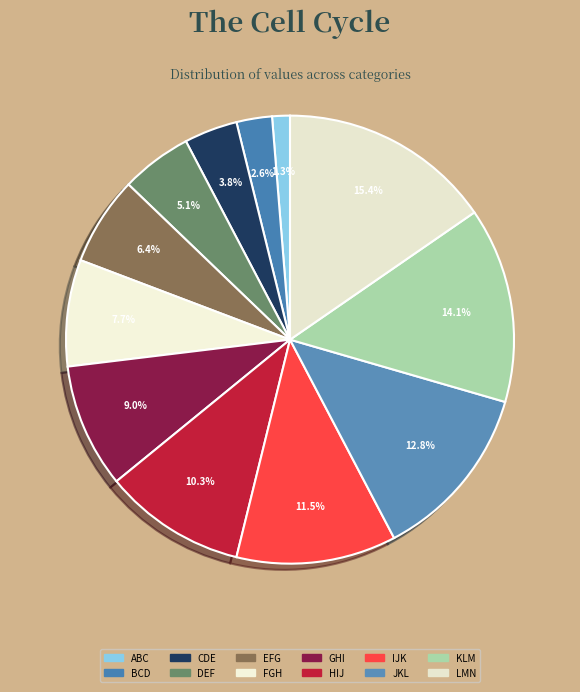

How many slices are in this pie chart?

12